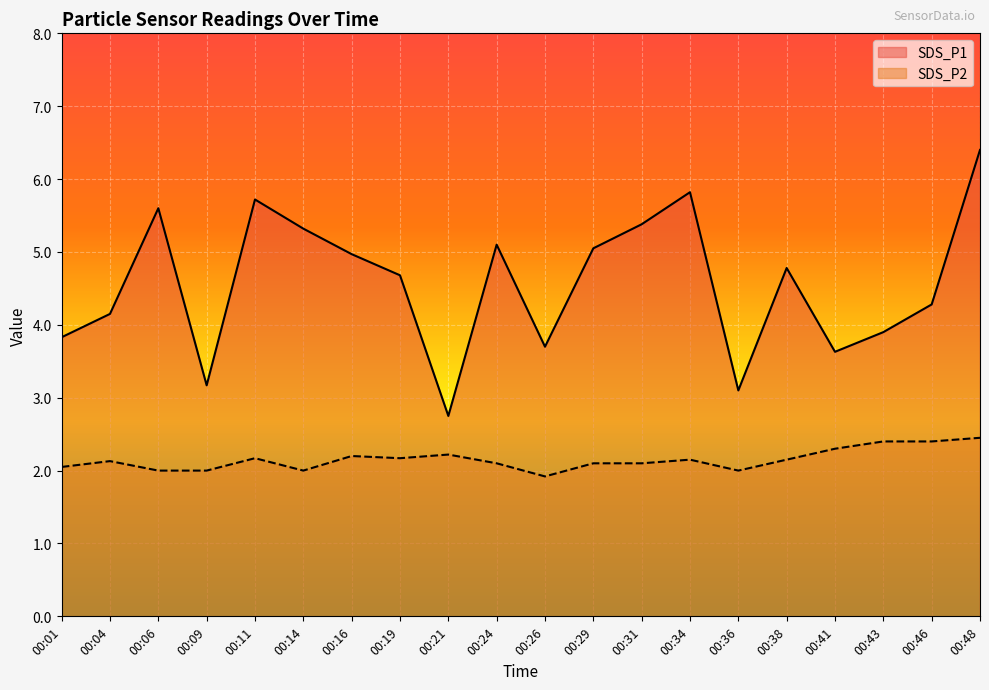

Does the chart display data point markers on the line(s)?

No